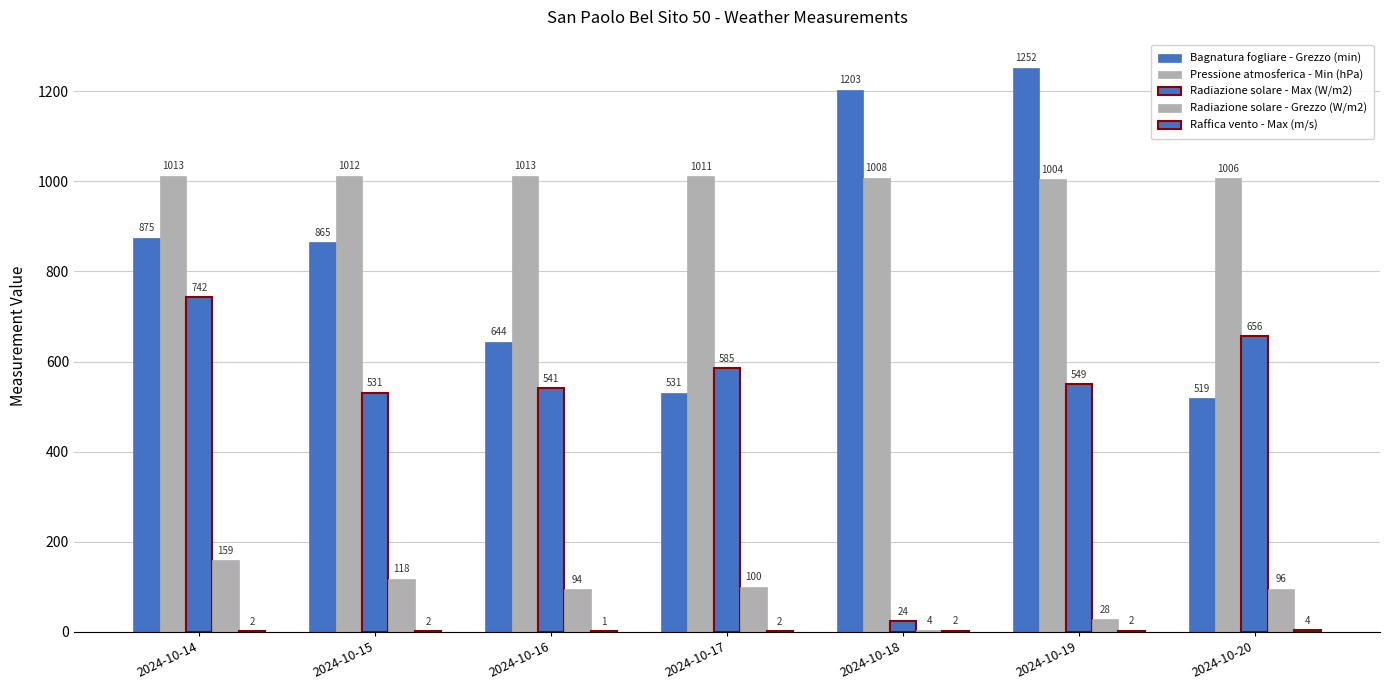

How many groups of bars are there?

7